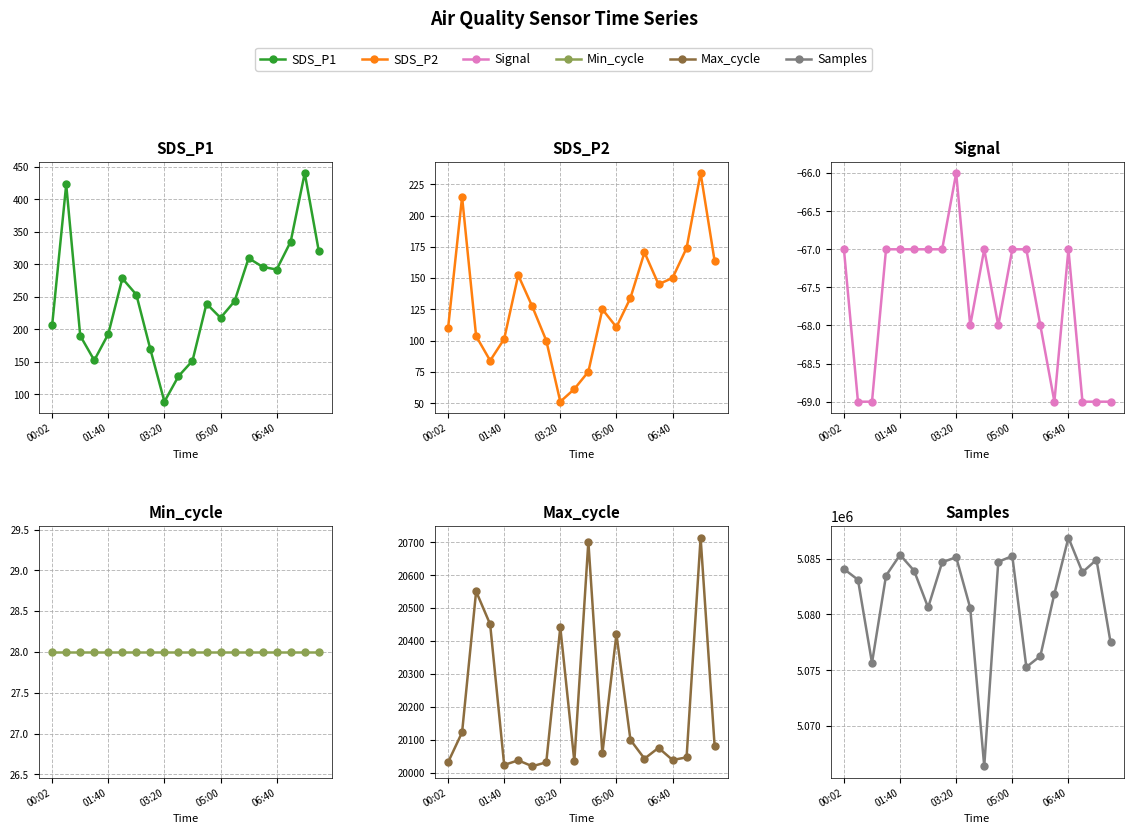

Is it true that Signal equals -68.0 at 14?

True